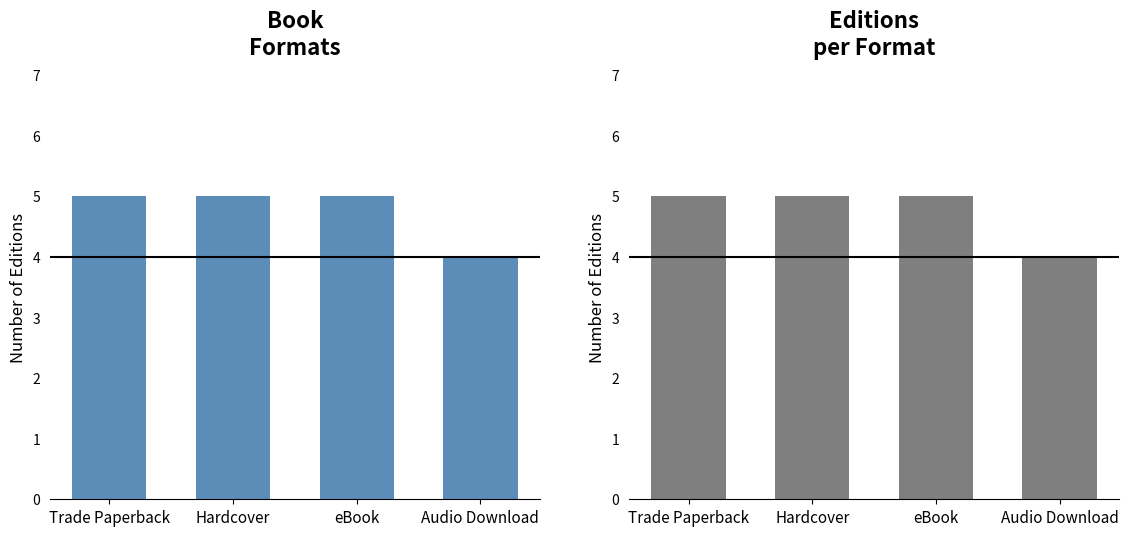

Reading left to right, extract all data points from this chart.

Trade Paperback=5	Hardcover=5	eBook=5	Audio Download=4